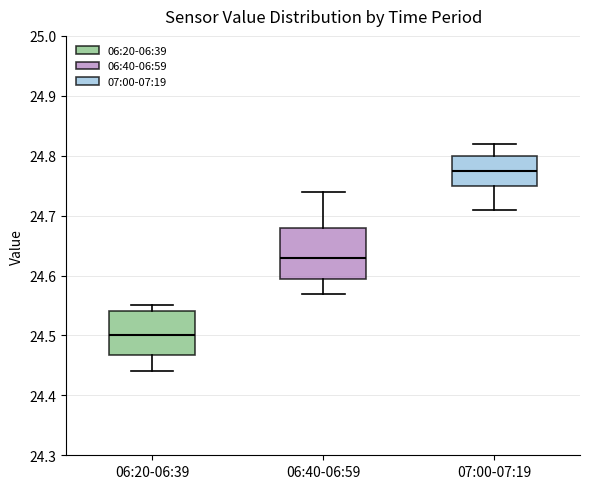

Comparing the boxes themselves (not the whiskers), which one is the tallest?

06:40-06:59